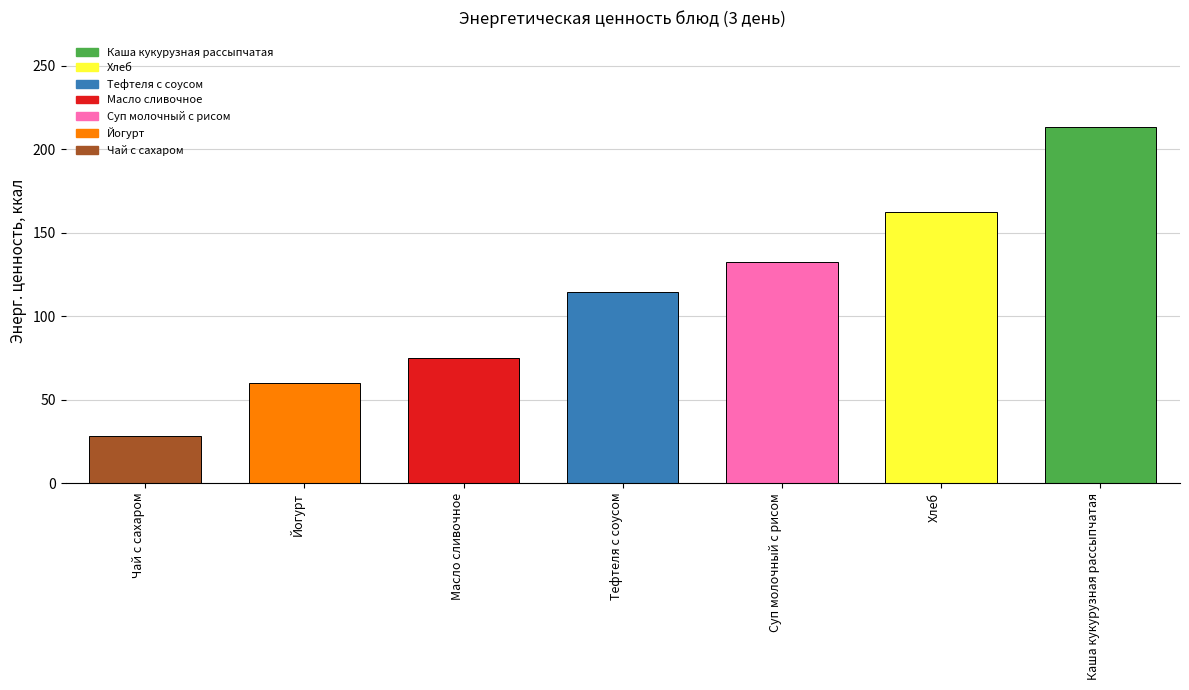

The chart shows a value of 31.2 at Тефтеля с соусом. True or false?

False